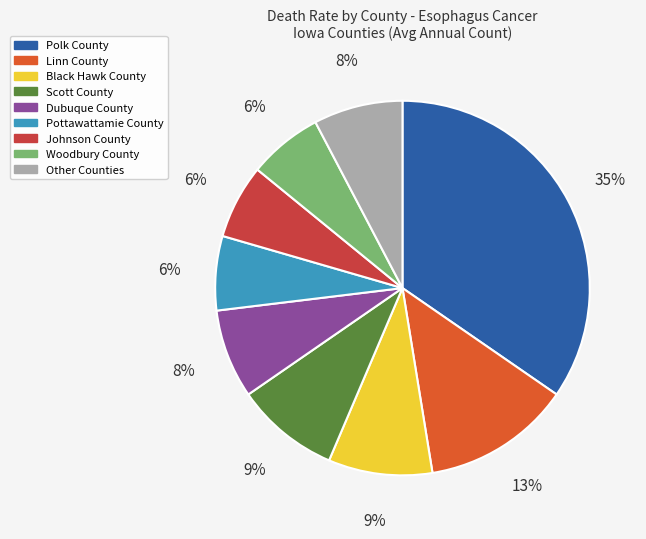

True or false: Pottawattamie County accounts for 1% of the total.

False